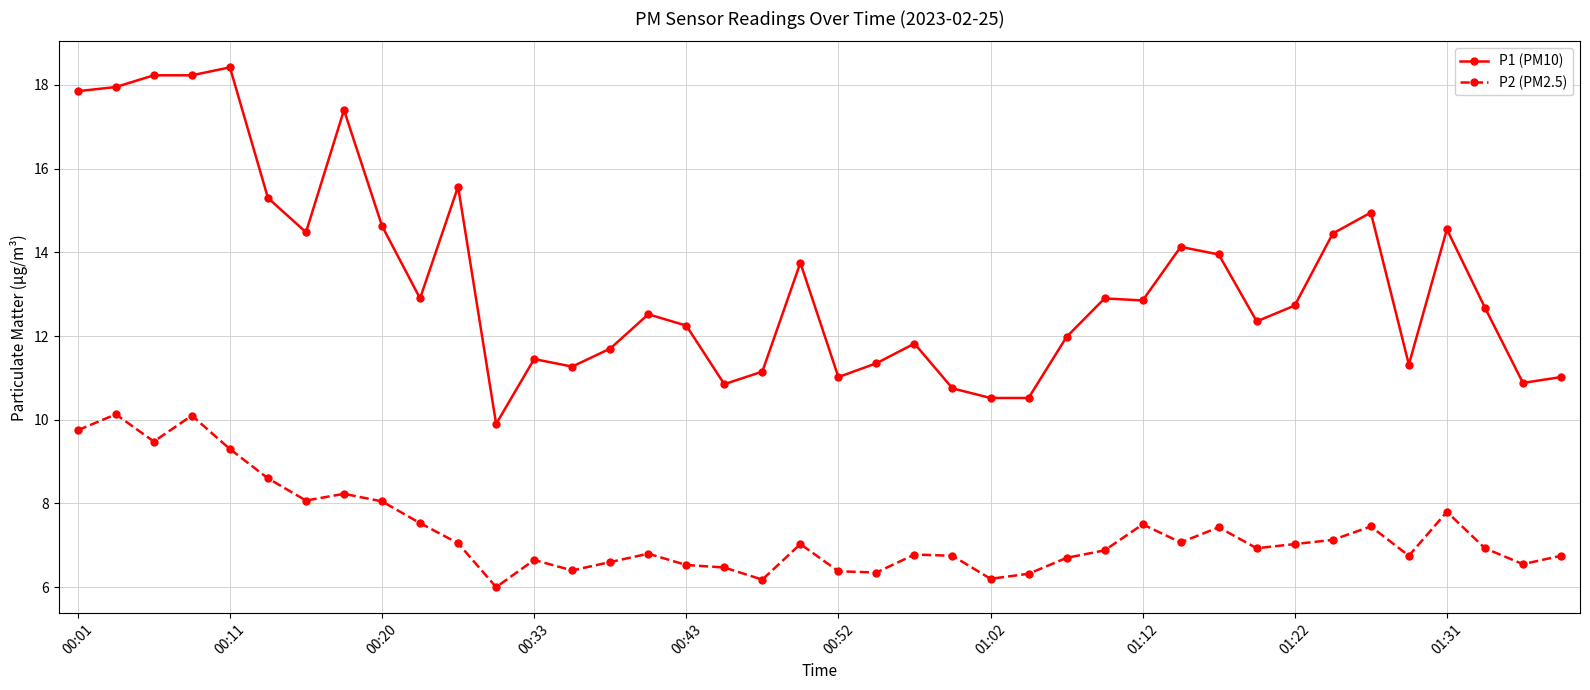

What is the lowest value of the P2 (PM2.5) series?

6.0